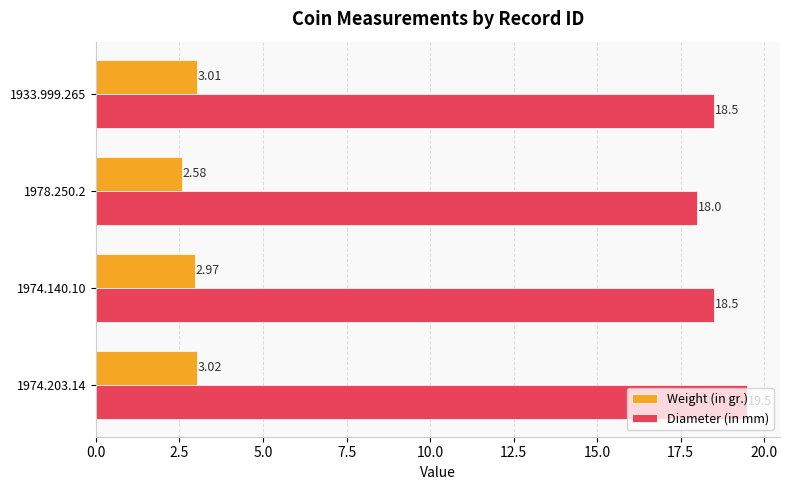

At which label is Diameter (in mm) closest to 18?

1978.250.2